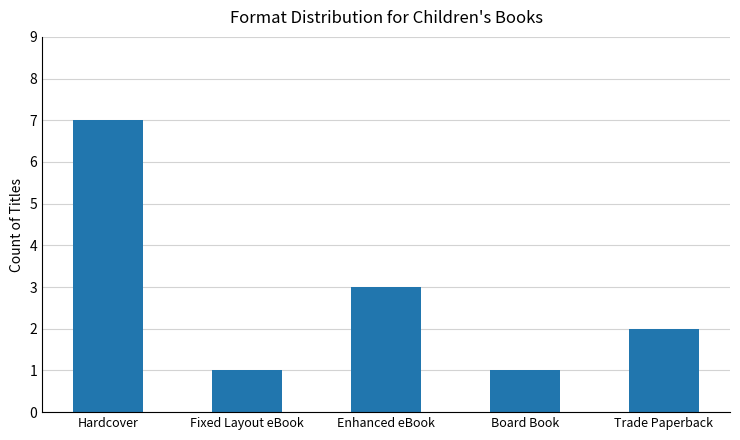

Reading right to left, list all the values displayed in this chart.

Trade Paperback=2	Board Book=1	Enhanced eBook=3	Fixed Layout eBook=1	Hardcover=7